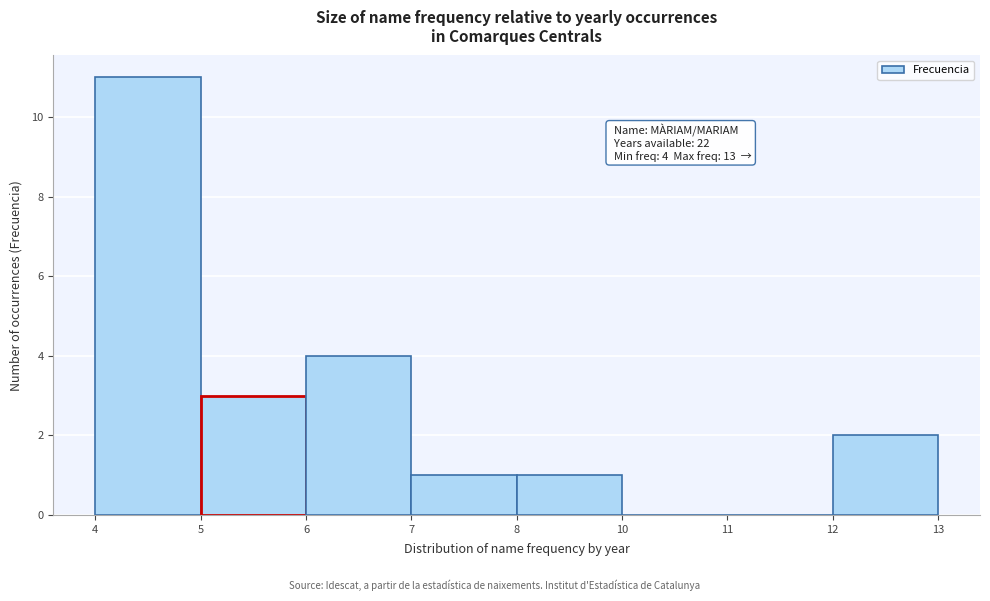

Reading left to right, list all the values displayed in this chart.

4=11	5=3	6=4	7=1	8=1	10=0	11=0	12=2